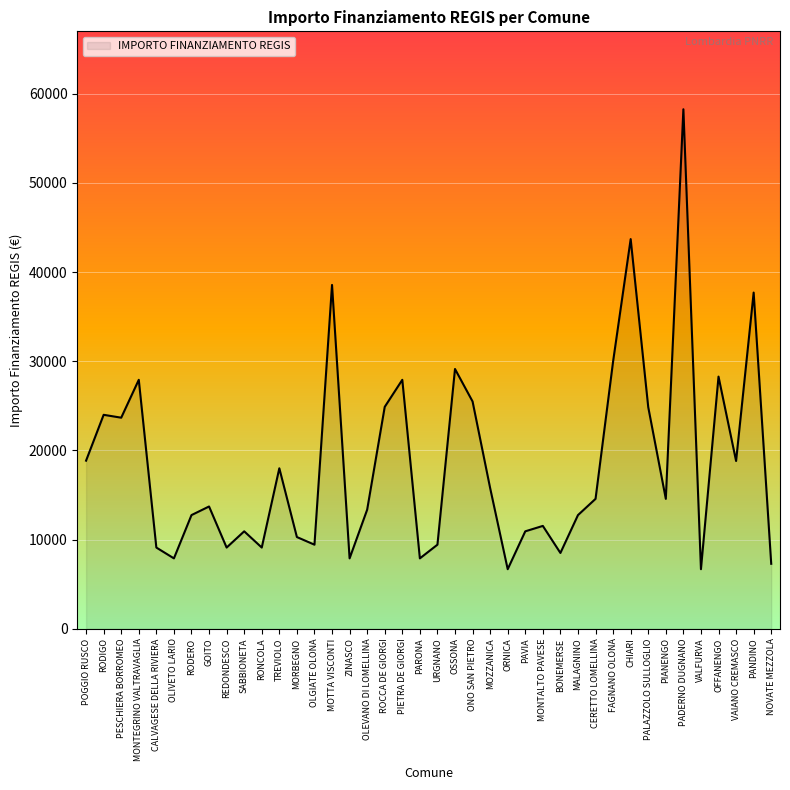

Which has a higher value, OLGIATE OLONA or FAGNANO OLONA?

FAGNANO OLONA